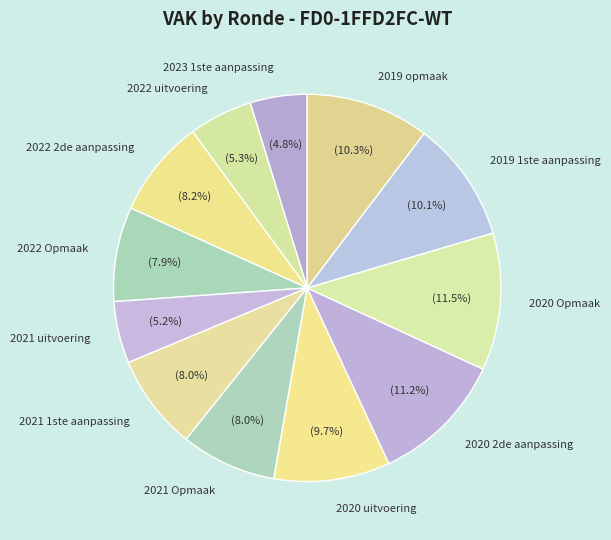

Is the sum of 2020 uitvoering and 2021 Opmaak greater than half?

No